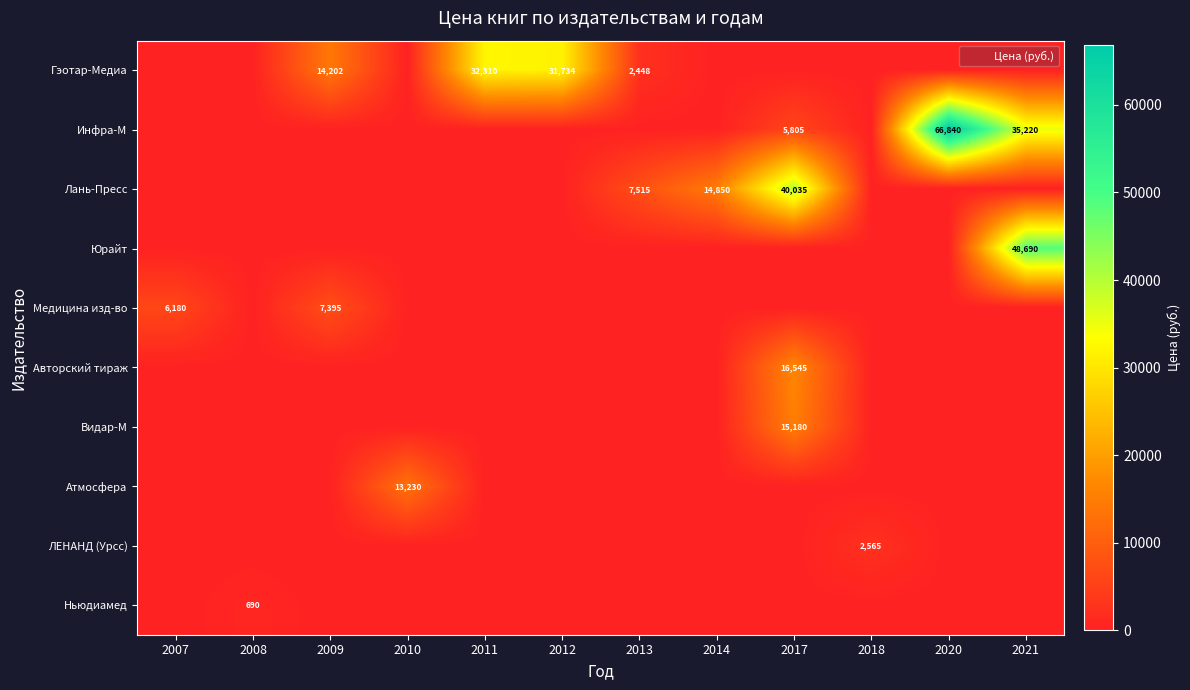

What value does the Гэотар-Медиа series have at 2013?

2448